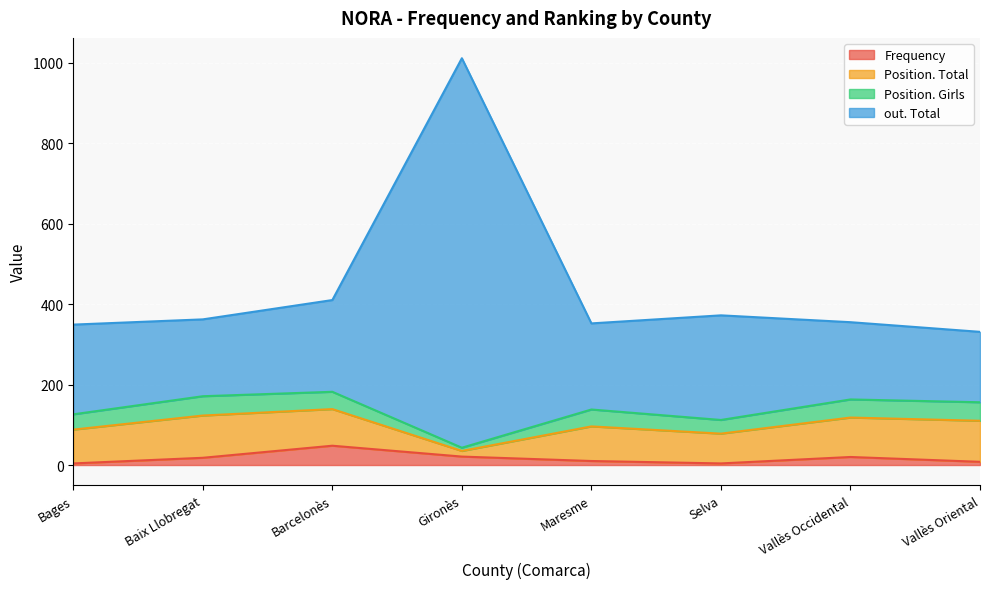

What is the highest value of the Frequency series?

48